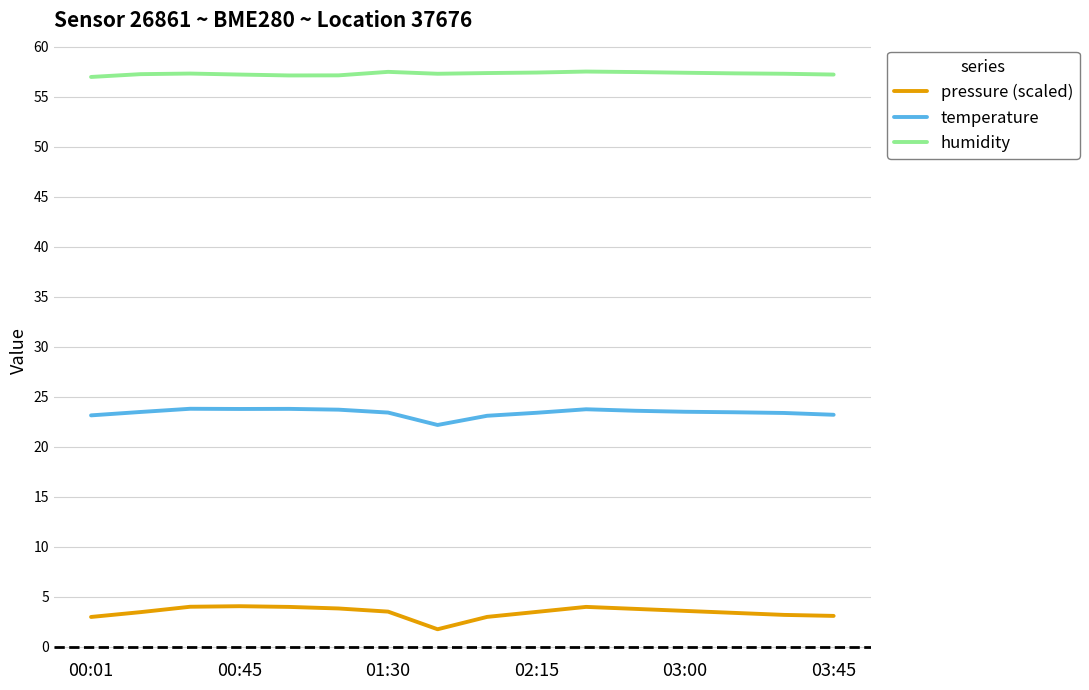

What is the minimum value shown in the chart?

1.8